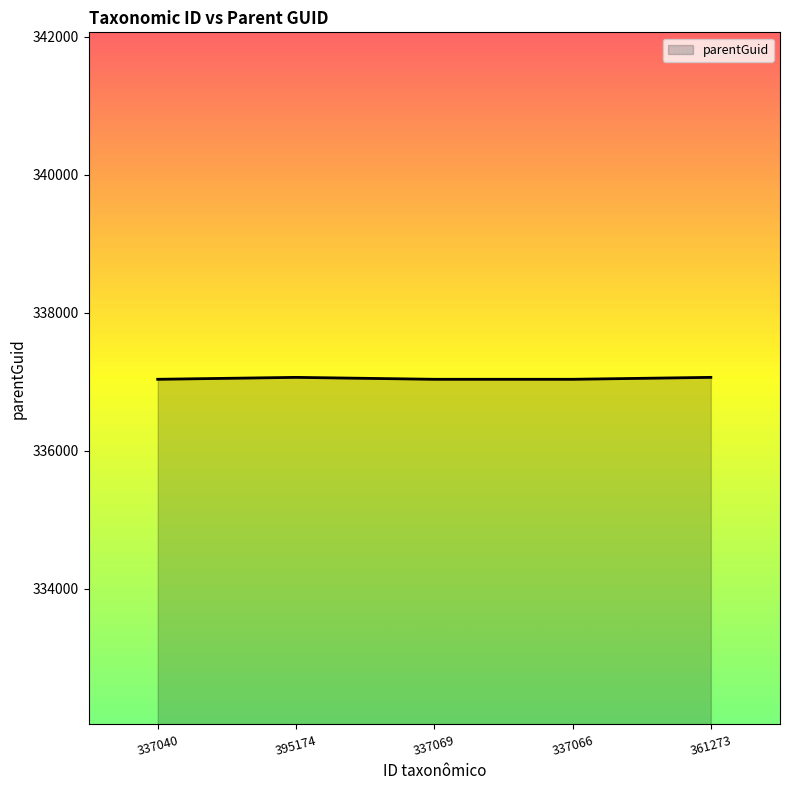

What is the minimum value shown in the chart?

337038